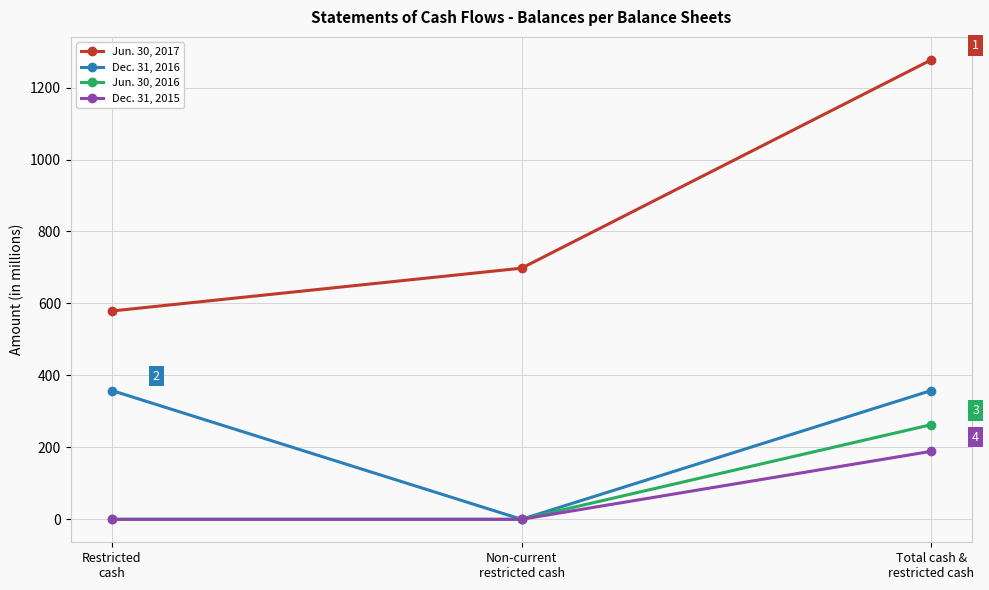

Count the Dec. 31, 2016 values in the range 0 to 358.

3